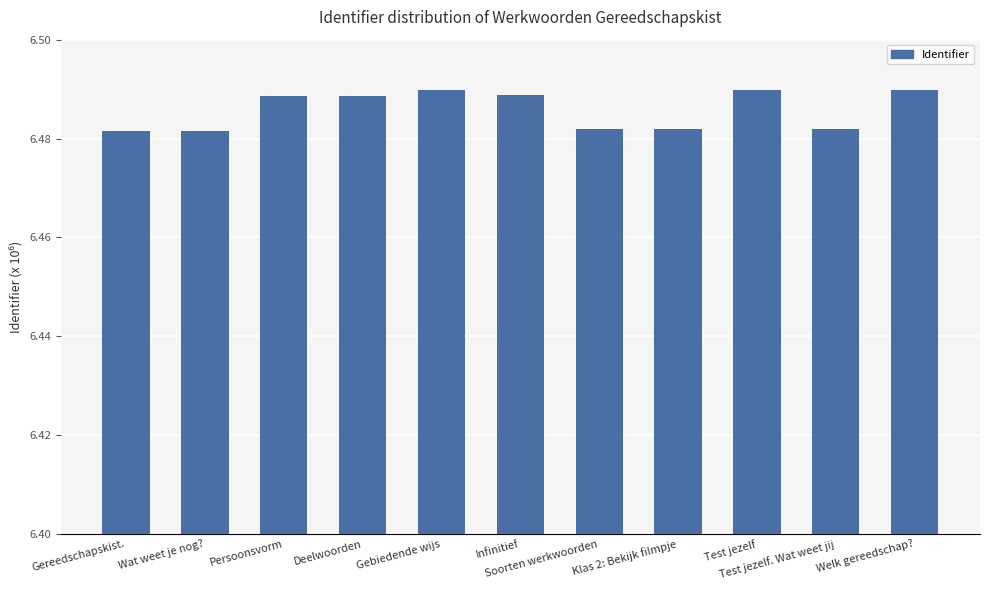

What is the label of the 4th bar from the left?

Deelwoorden